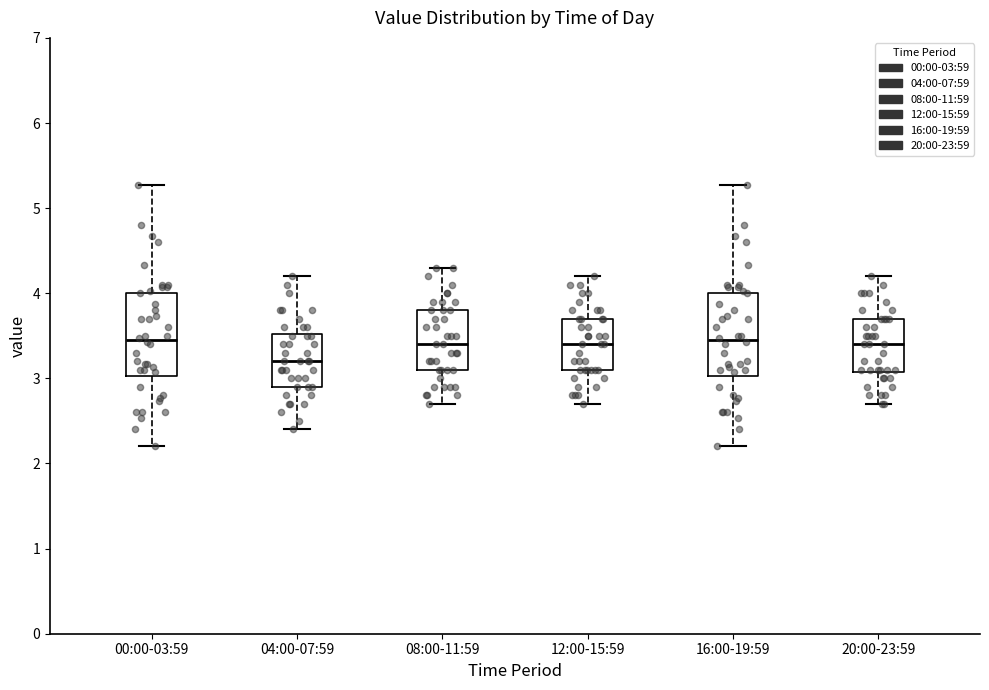

Where is the upper edge of the box for 04:00-07:59 on the y-axis? The values are not printed on the chart, so give them approximately, as read against the axis.

3.5